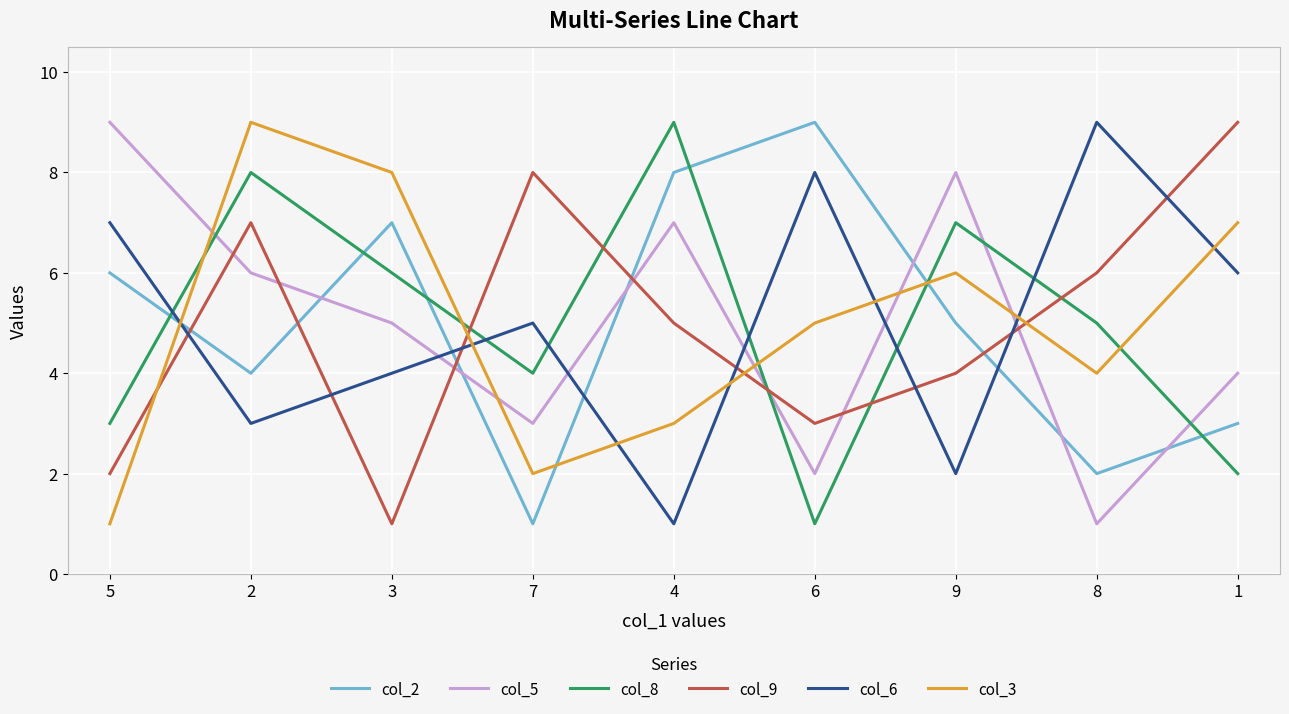

True or false: col_8 has a value of 13 at 2.

False